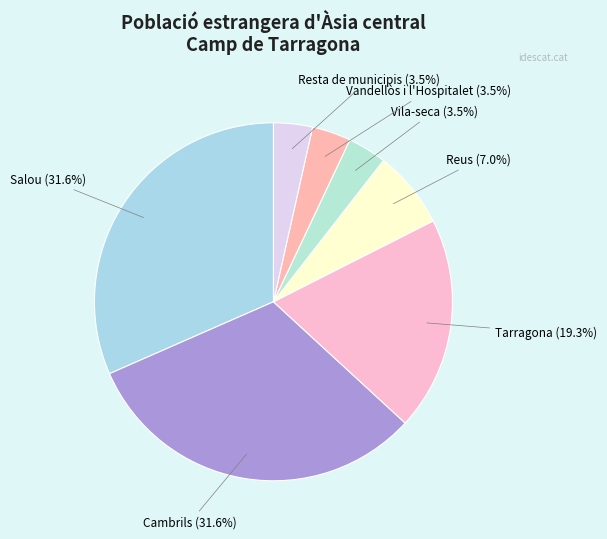

The Salou slice represents 32% of the pie. True or false?

True